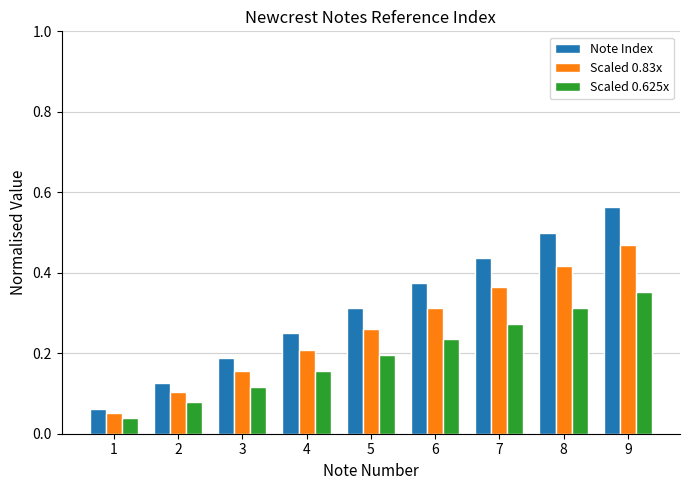

The Note Index series shows 0.7 at 7. True or false?

False